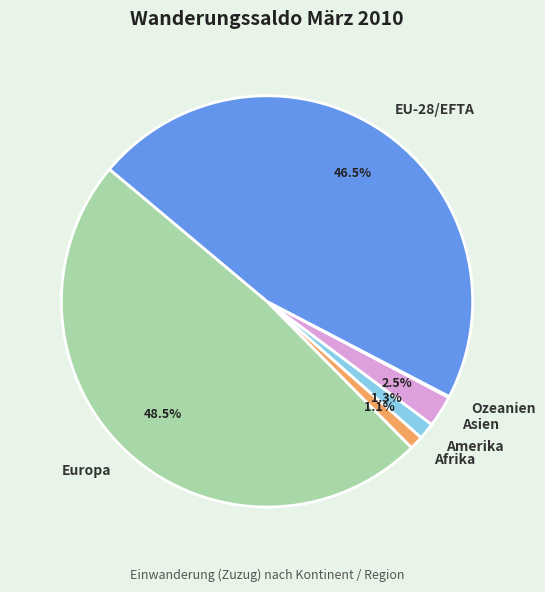

What portion of the pie excludes Afrika?

98.9%